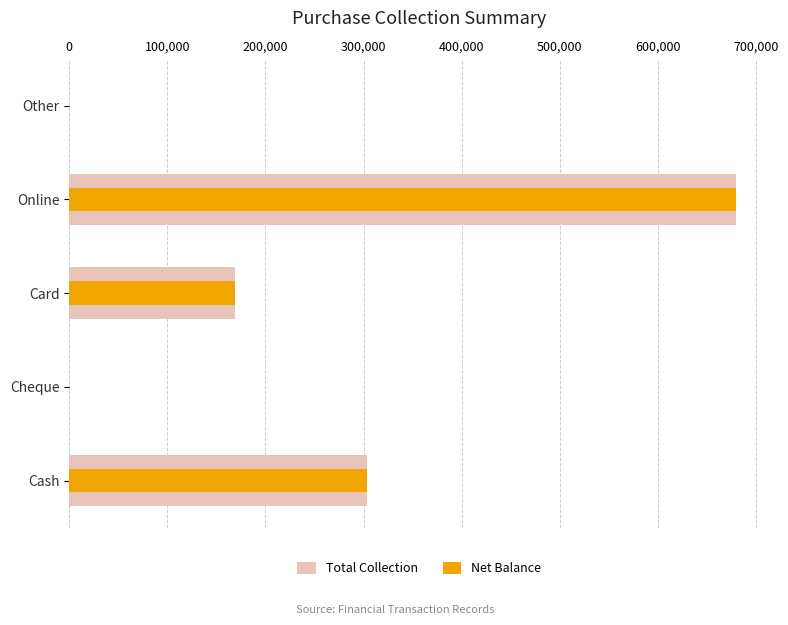

How many groups of bars are there?

5